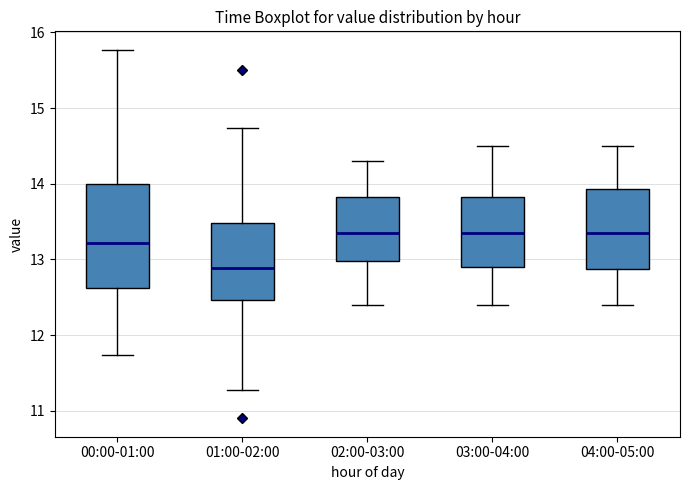

Reading left to right, transcribe this box plot: for each box, give where its median line is, the range the box spans, and where its two whiskers end, as read against the y-axis. The values are not printed on the chart, so give them approximately, as read against the axis.

00:00-01:00: median 13.2, box 12.6 to 14.0, whiskers 11.7 to 15.8
01:00-02:00: median 12.9, box 12.5 to 13.5, whiskers 11.3 to 14.7
02:00-03:00: median 13.4, box 13.0 to 13.8, whiskers 12.4 to 14.3
03:00-04:00: median 13.4, box 12.9 to 13.8, whiskers 12.4 to 14.5
04:00-05:00: median 13.4, box 12.9 to 13.9, whiskers 12.4 to 14.5